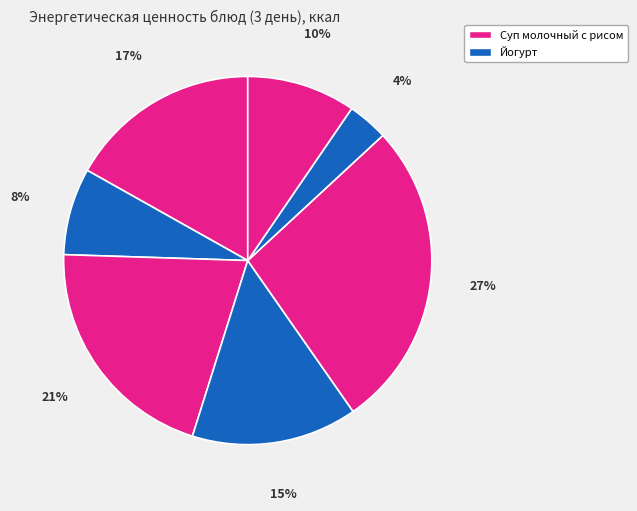

To the nearest percent, what is the average slice percentage?

14%